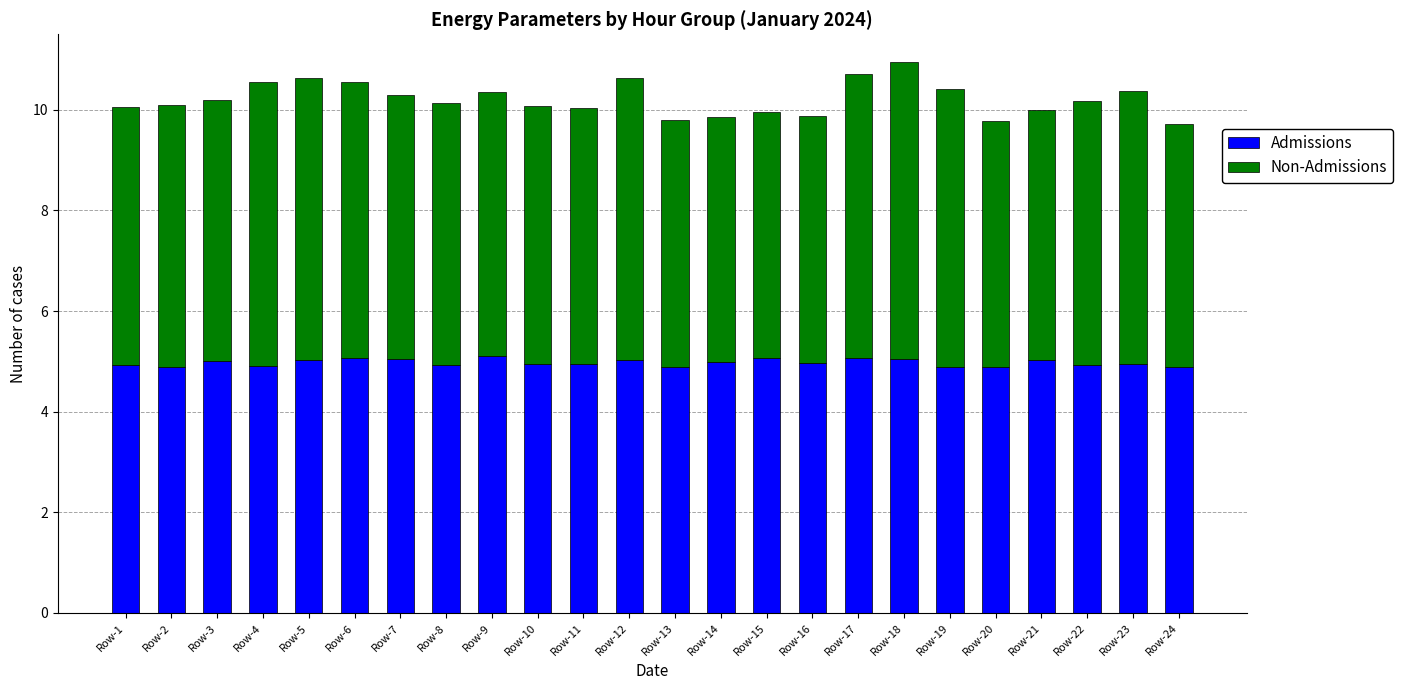

What is the value of the Admissions bar at the 9th from the left?

5.1